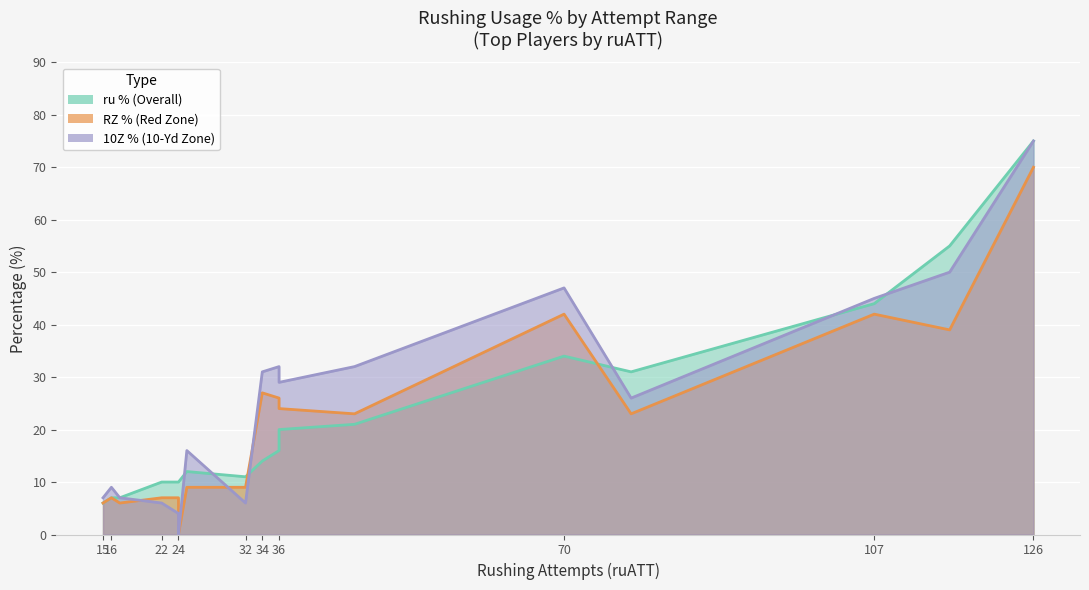

Count the number of categories in the chart.

17